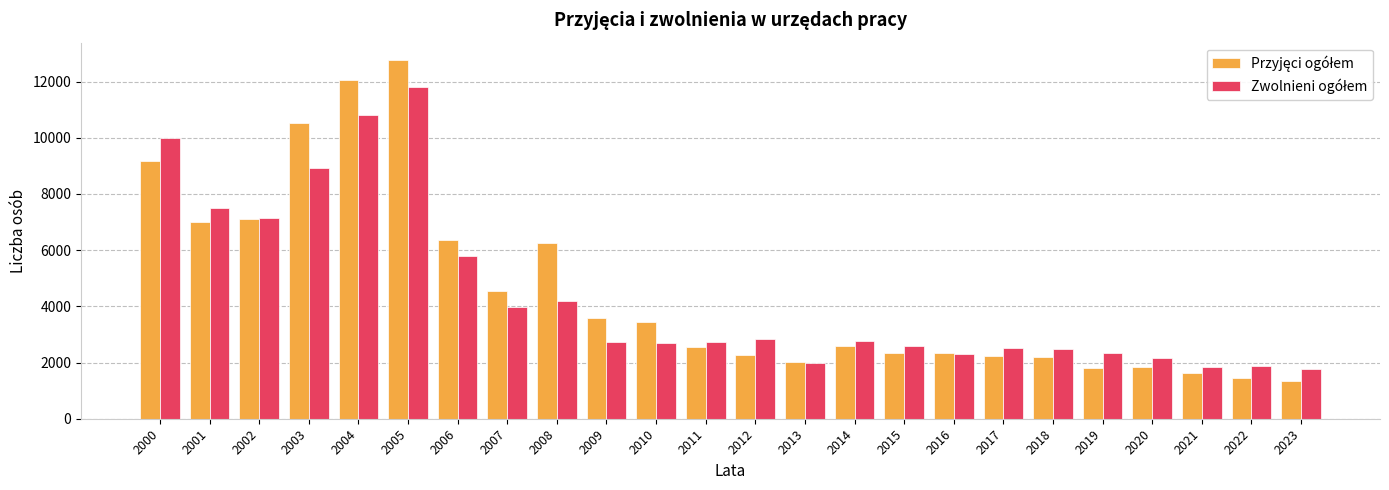

What is the greatest value displayed?

12750